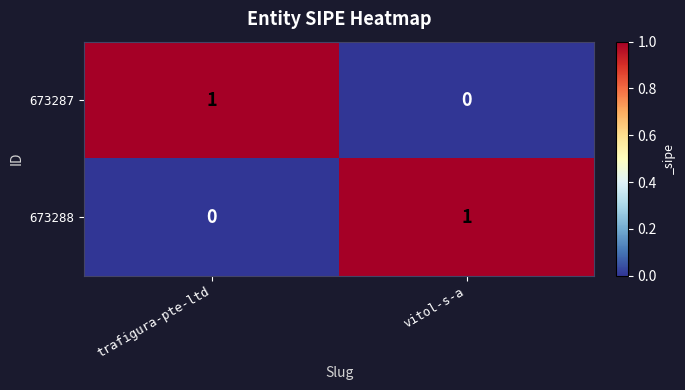

Reading left to right, list all the values displayed in this chart.

673287: 1	0
673288: 0	1